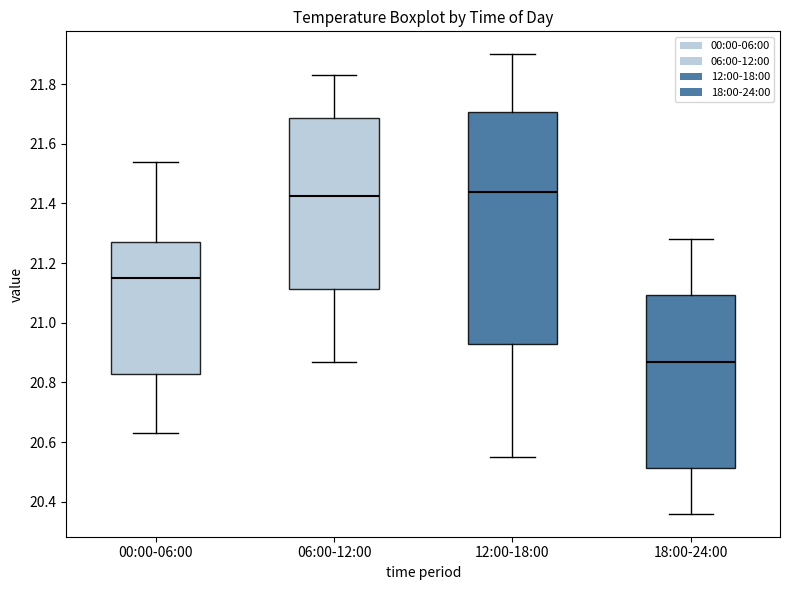

Reading left to right, read every box against the y-axis: the position of its median line, the range the box covers, and the ends of its whiskers. The values are not printed on the chart, so give them approximately, as read against the axis.

00:00-06:00: median 21.16, box 20.84 to 21.28, whiskers 20.64 to 21.54
06:00-12:00: median 21.42, box 21.12 to 21.68, whiskers 20.88 to 21.84
12:00-18:00: median 21.44, box 20.92 to 21.70, whiskers 20.56 to 21.90
18:00-24:00: median 20.88, box 20.52 to 21.10, whiskers 20.36 to 21.28